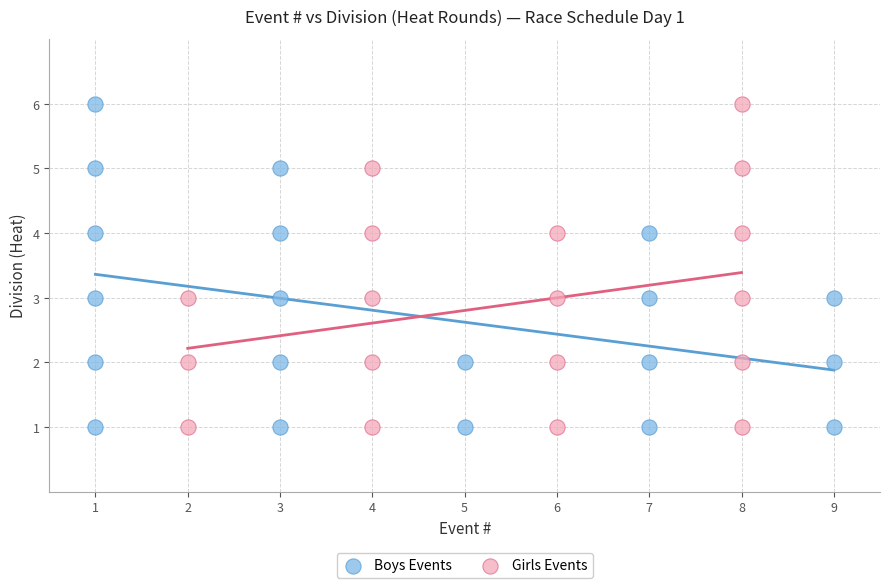

What are all the series names shown in the legend?

Boys Events, Girls Events